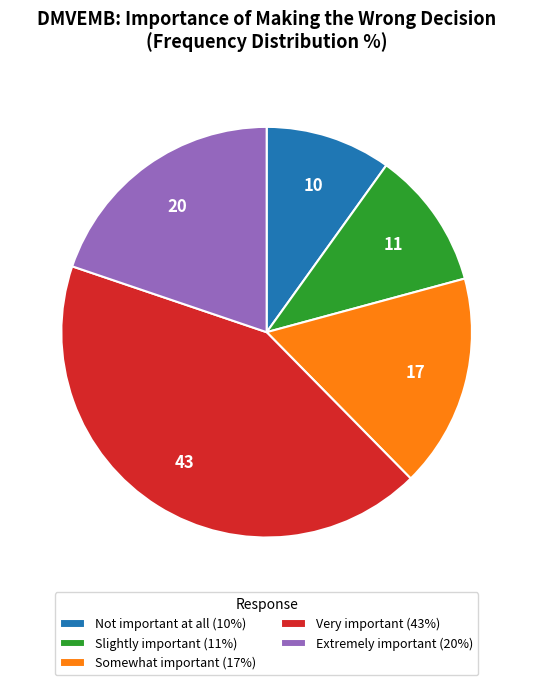

Approximately how many times larger is the value at Not important at all (10%) compared to Slightly important (11%)?

0.9